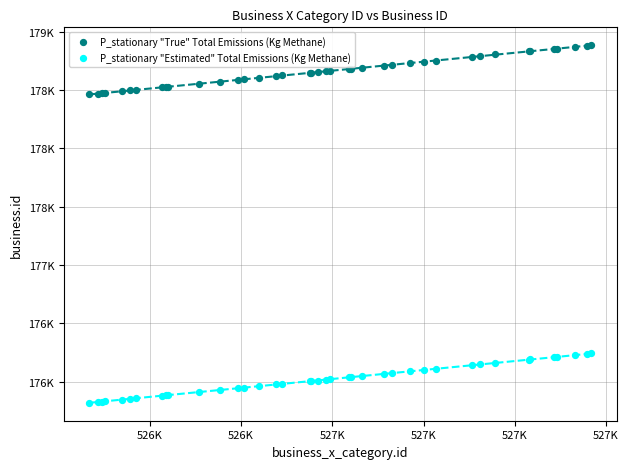

What are all the series names shown in the legend?

P_stationary "True" Total Emissions (Kg Methane), P_stationary "Estimated" Total Emissions (Kg Methane)